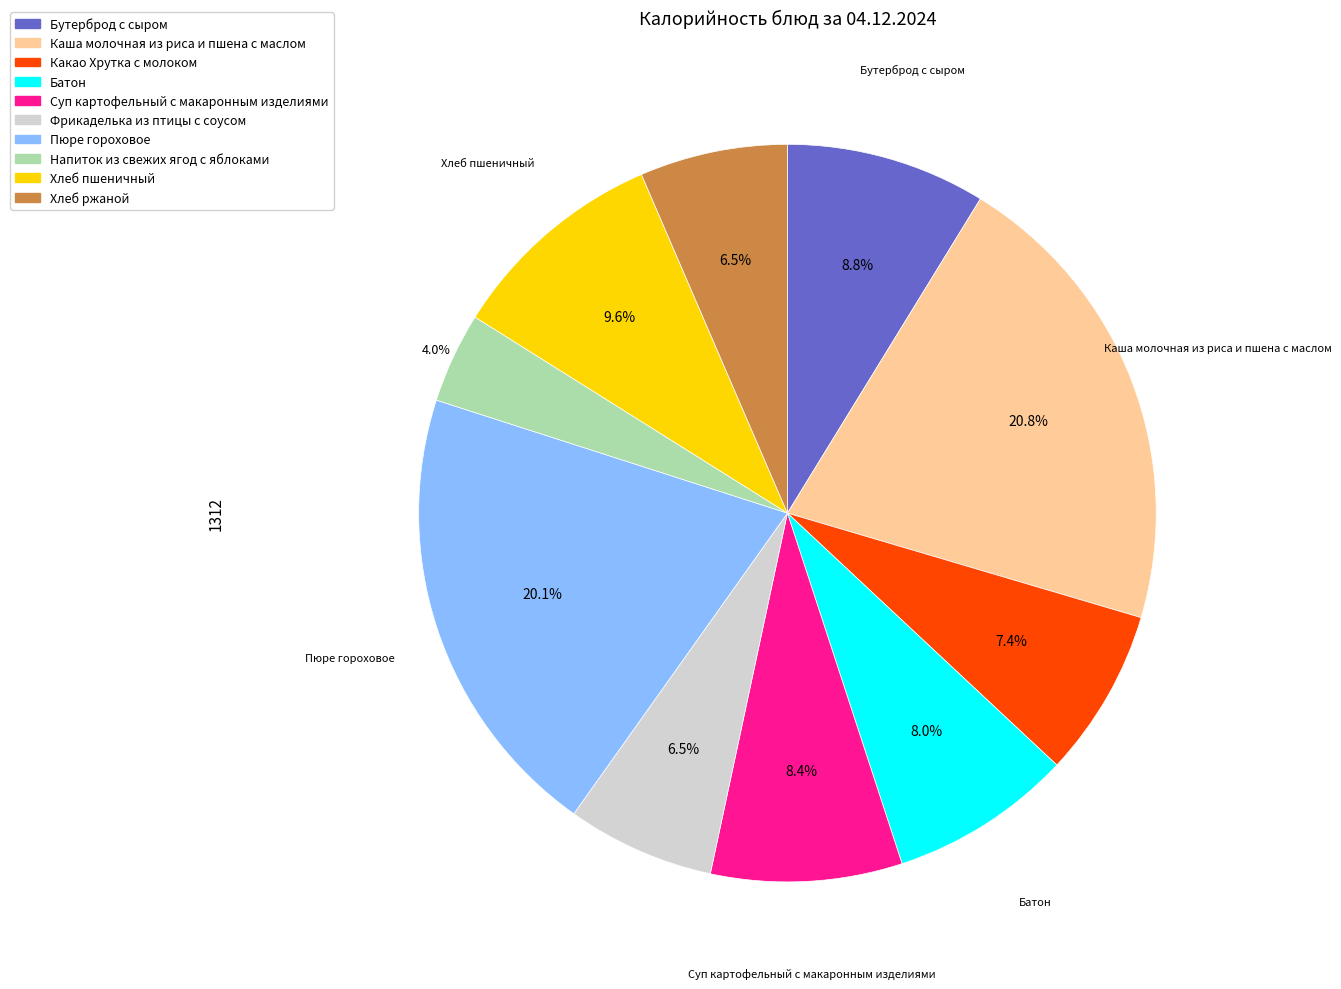

How many segments does this pie chart have?

10